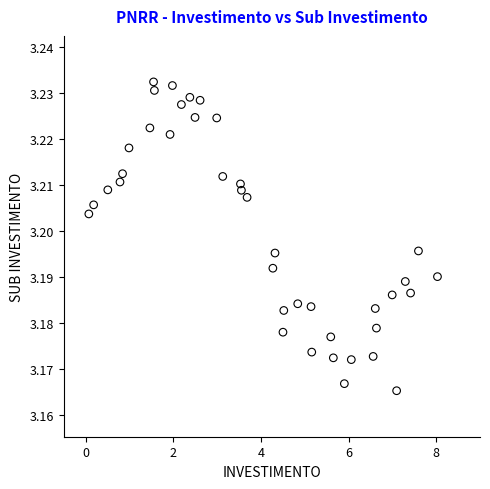

What is the range of X values (max minus min)?

8.0